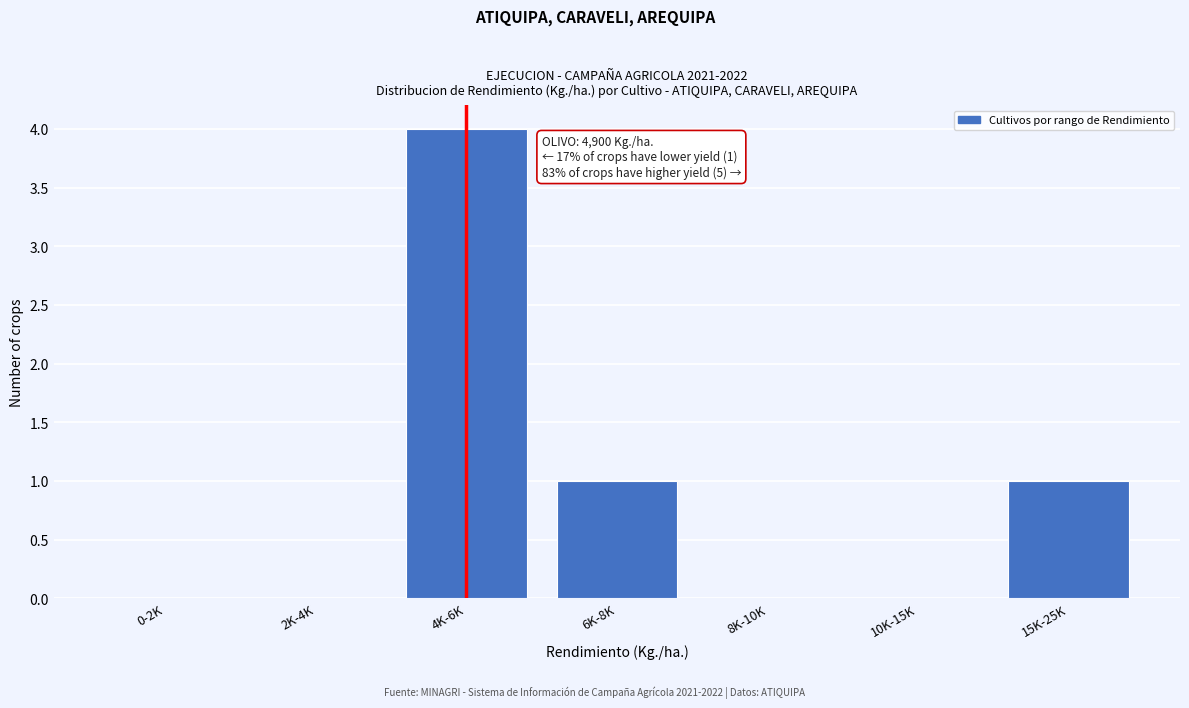

Reading left to right, what are all the values shown in this chart?

0-2K=0	2K-4K=0	4K-6K=4	6K-8K=1	8K-10K=0	10K-15K=0	15K-25K=1